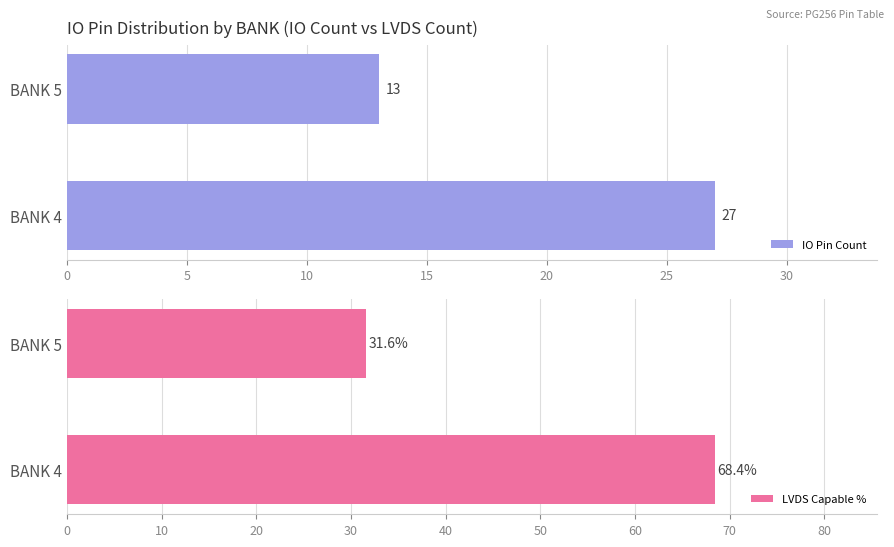

Rank the series by their average value, from lowest to highest.

IO Pin Count, LVDS Capable %